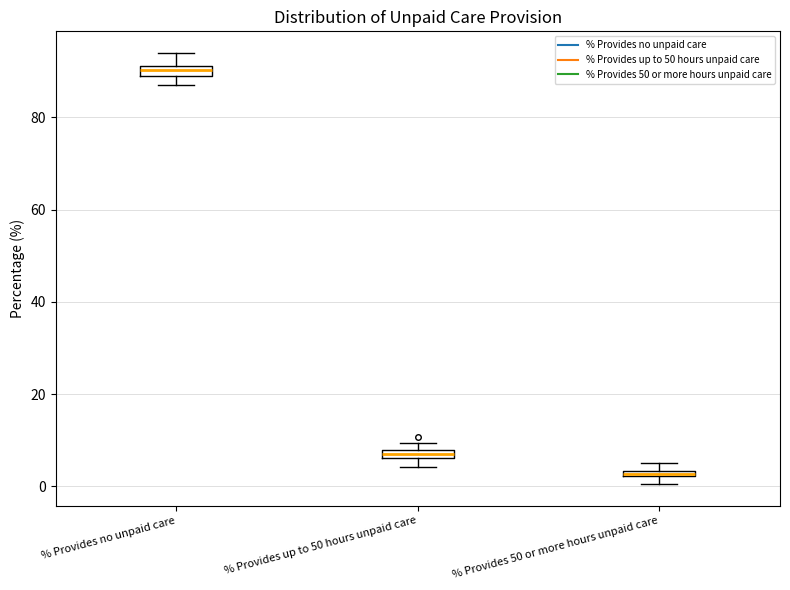

Where is the lower edge of the box for % Provides up to 50 hours unpaid care on the y-axis? The values are not printed on the chart, so give them approximately, as read against the axis.

6